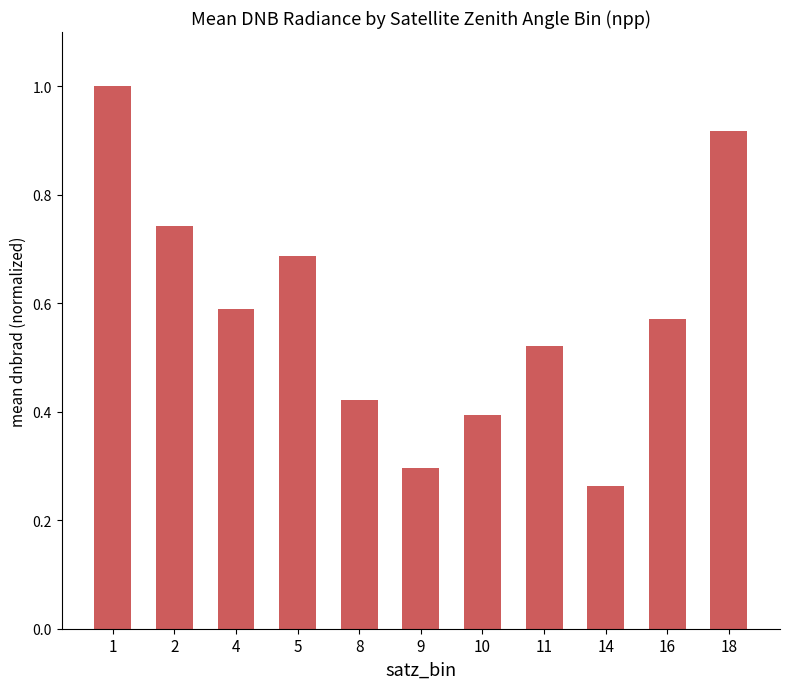

The value at 1 is 1.0. True or false?

True